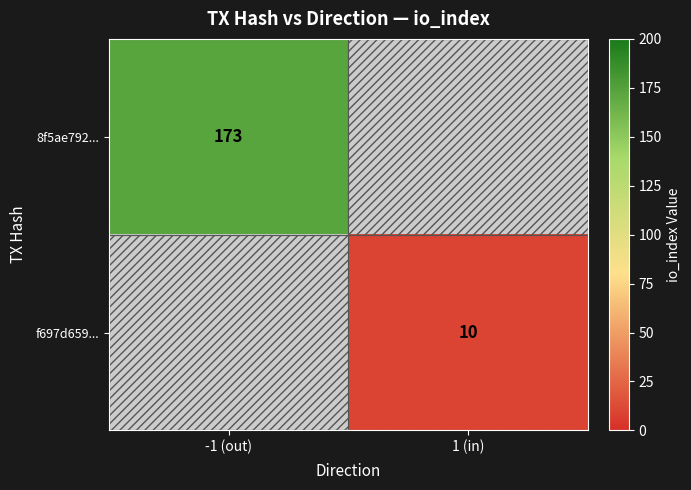

The value of f697d659... at 1 (in) is 10. True or false?

True